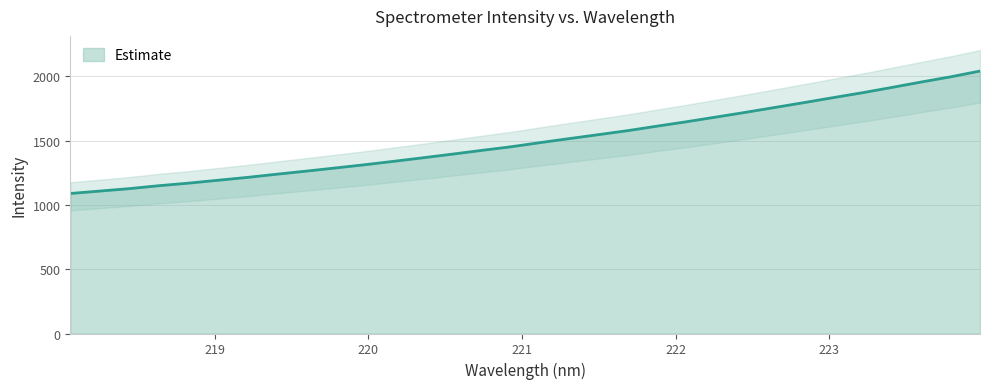

What is the average value?

1503.4